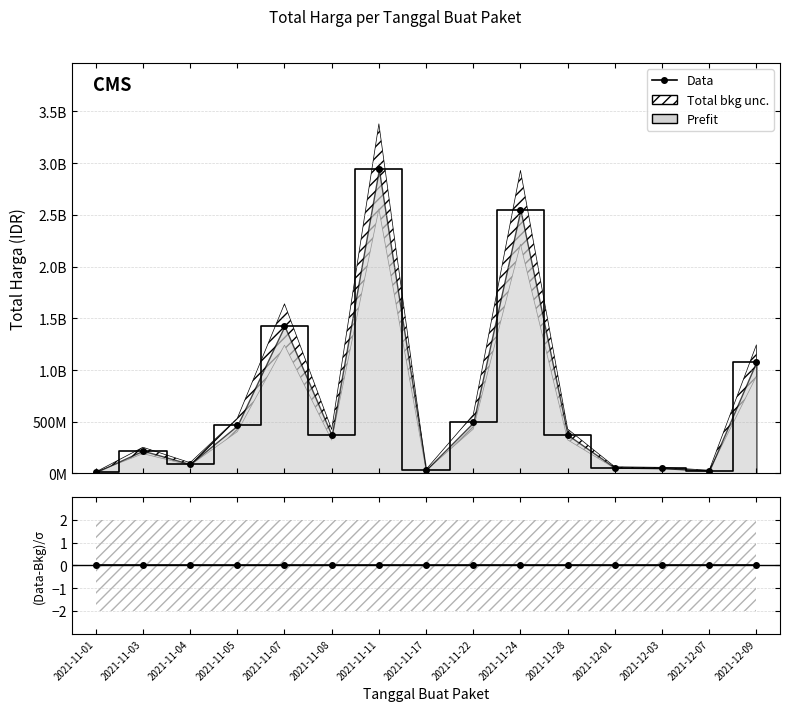

What is the difference between the highest and lowest values at 2021-11-08?

370566800